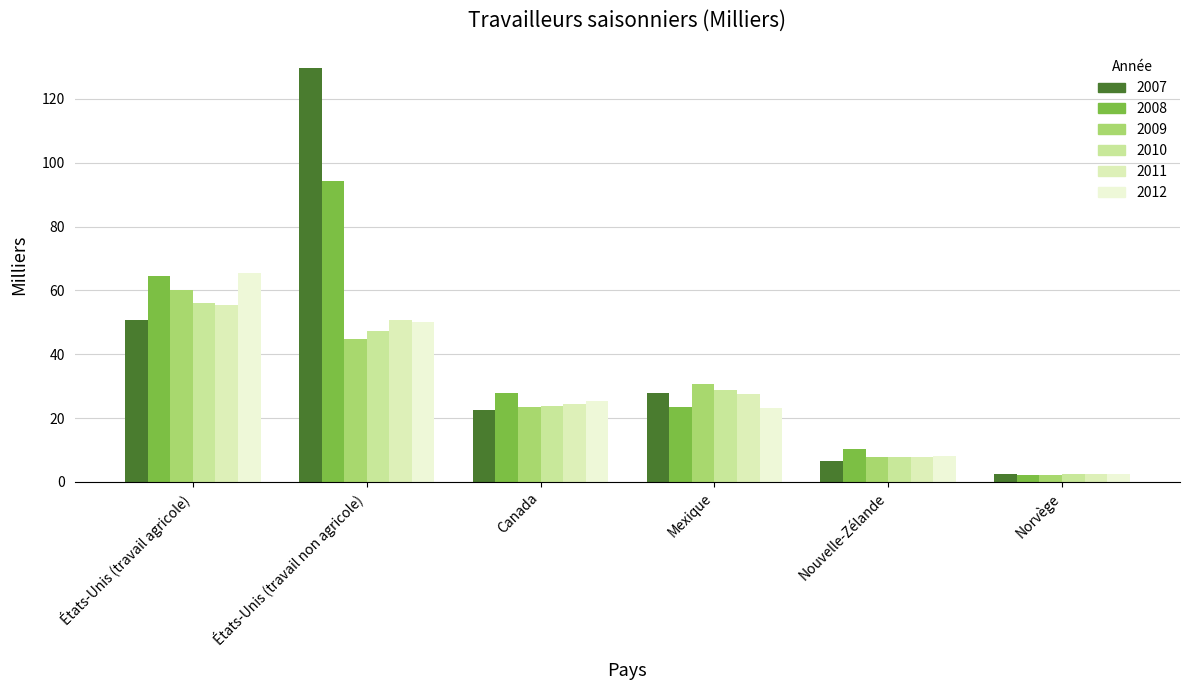

Rank the series by their maximum value, from lowest to highest.

2011, 2010, 2009, 2012, 2008, 2007